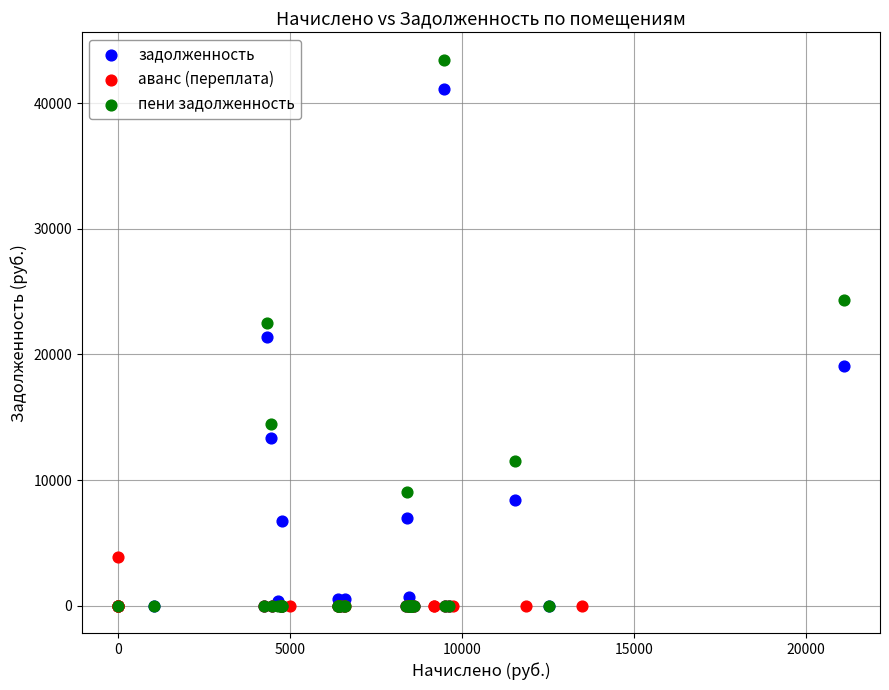

What are all the series names shown in the legend?

задолженность, аванс (переплата), пени задолженность